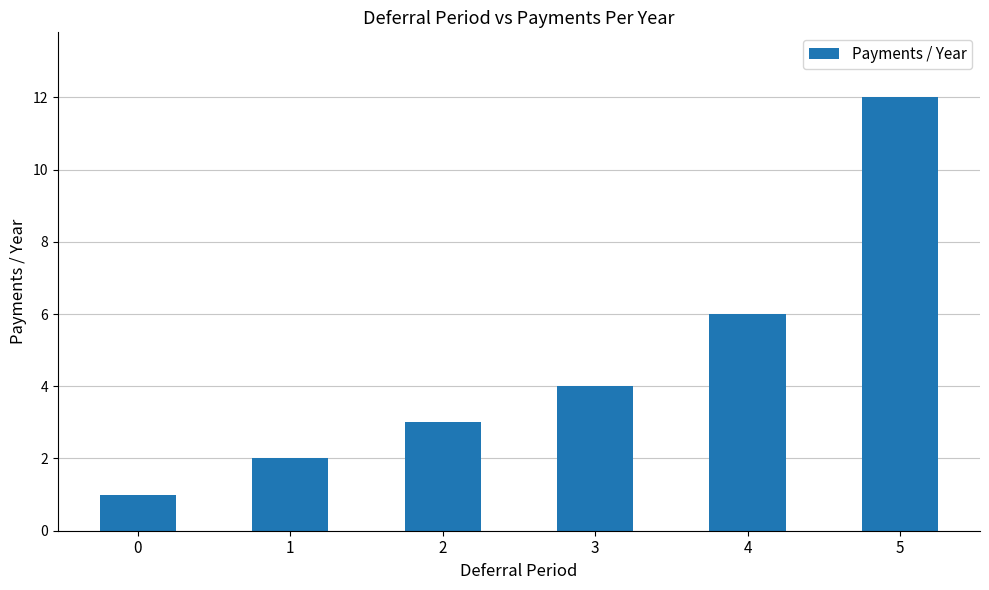

Does the chart contain any negative values?

No